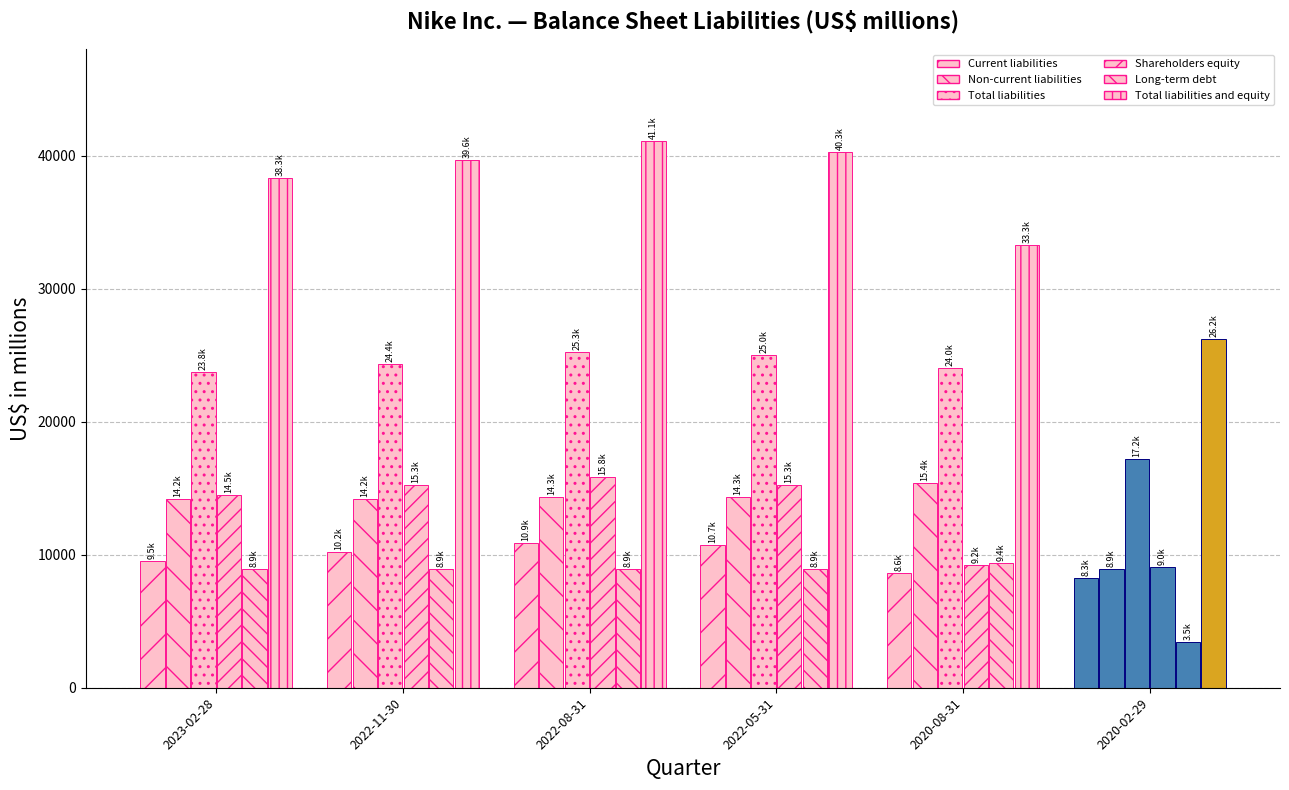

Which series has the widest spread of values?

Total liabilities and equity